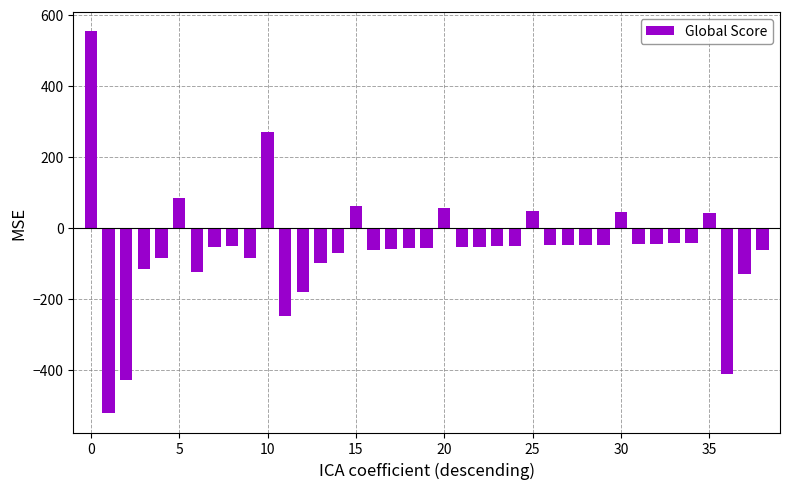

What is the smallest value displayed?

-522